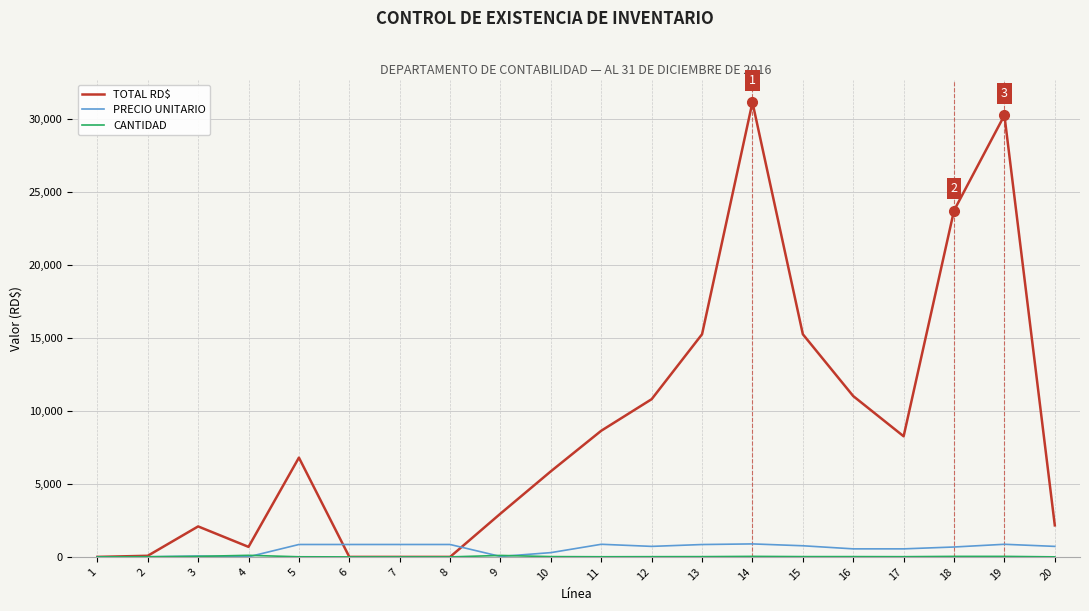

Which series has the largest range (max minus min)?

TOTAL RD$